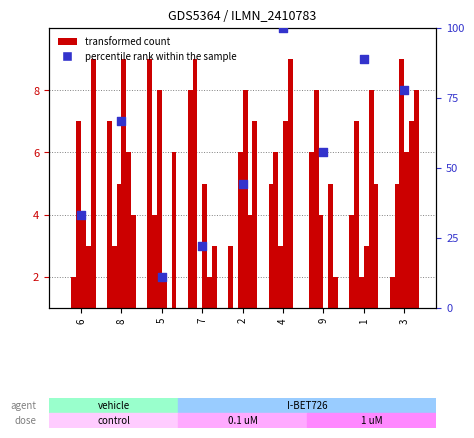

Which series has the widest spread of Y values?

percentile rank within the sample